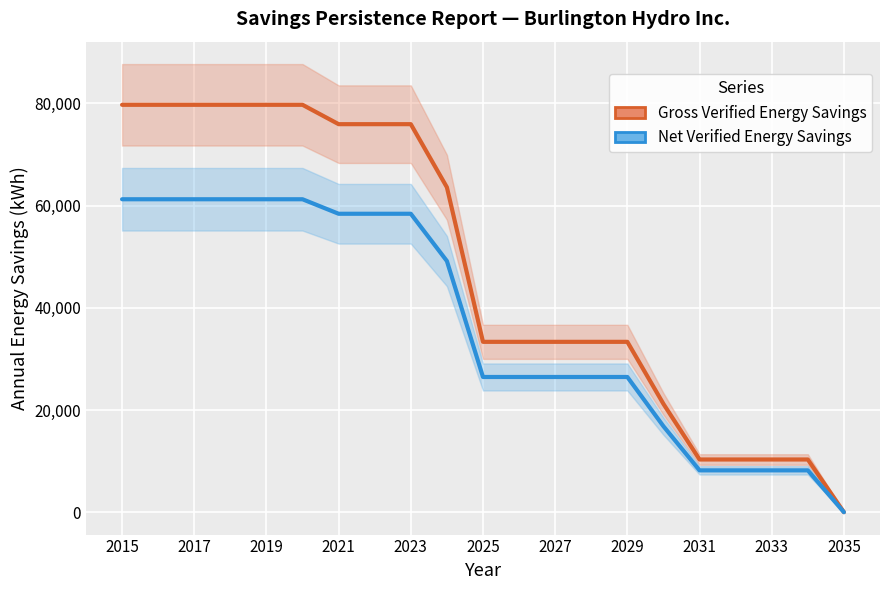

What is the total value across all series at 2017?

140987